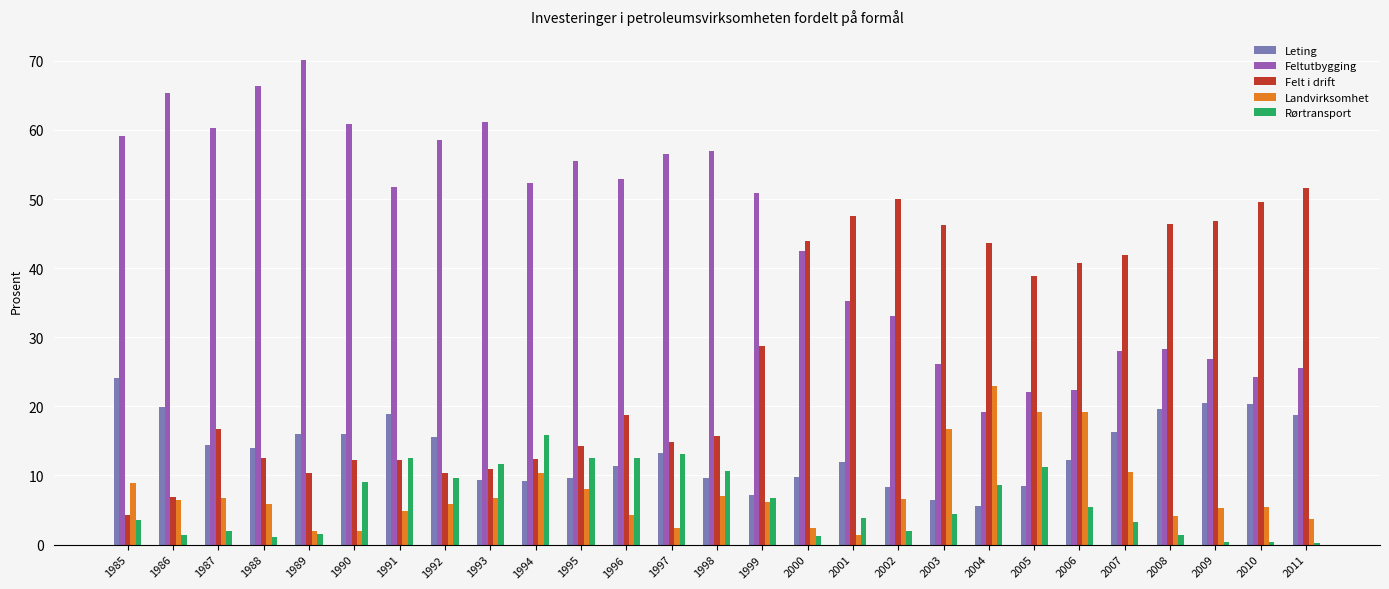

The value of Leting at 1990 is 16.0. True or false?

True